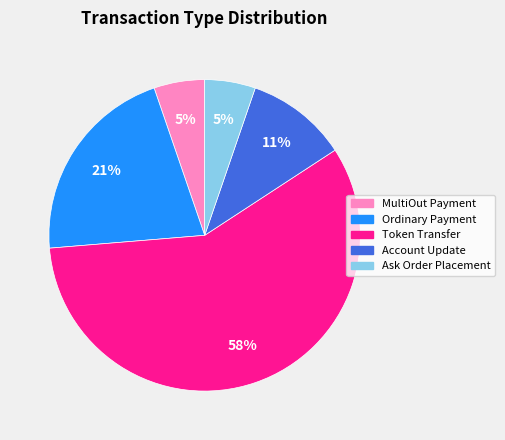

To the nearest percent, what is the difference between the largest and smallest slice percentages?

53%